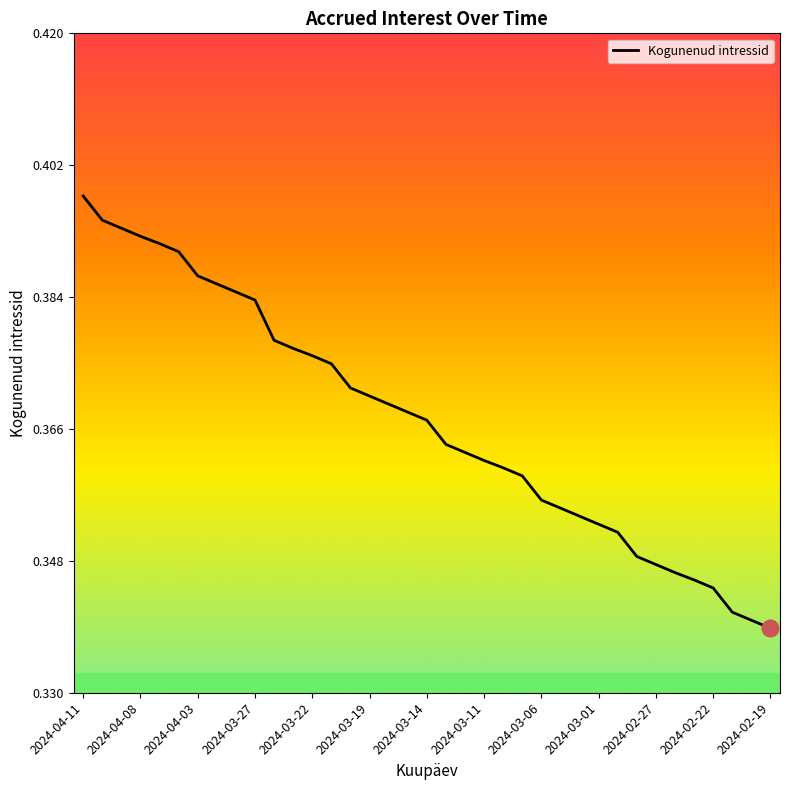

Does the chart have visible grid lines?

No